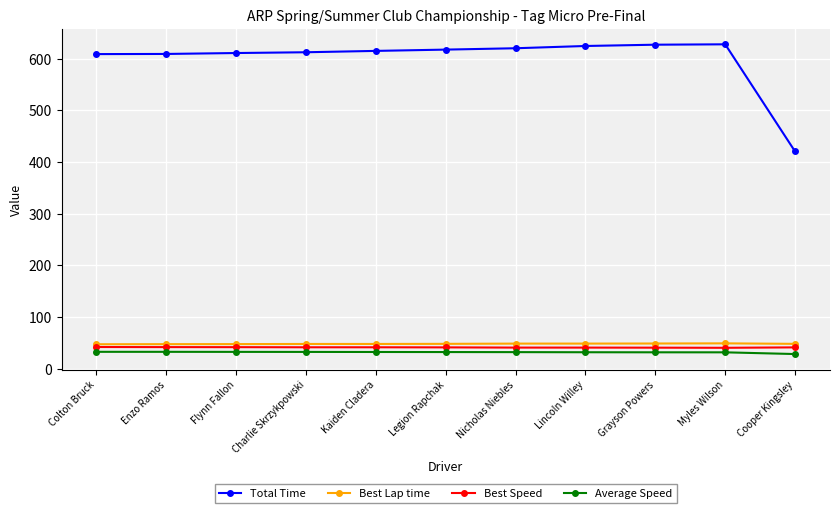

How many values in the Best Speed series are below 41?

2